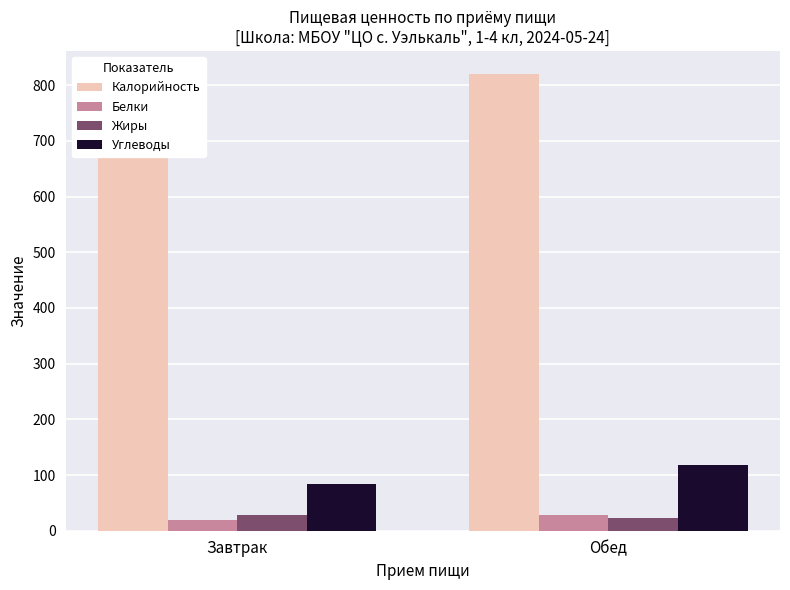

At how many categories does at least one series exceed 443?

2